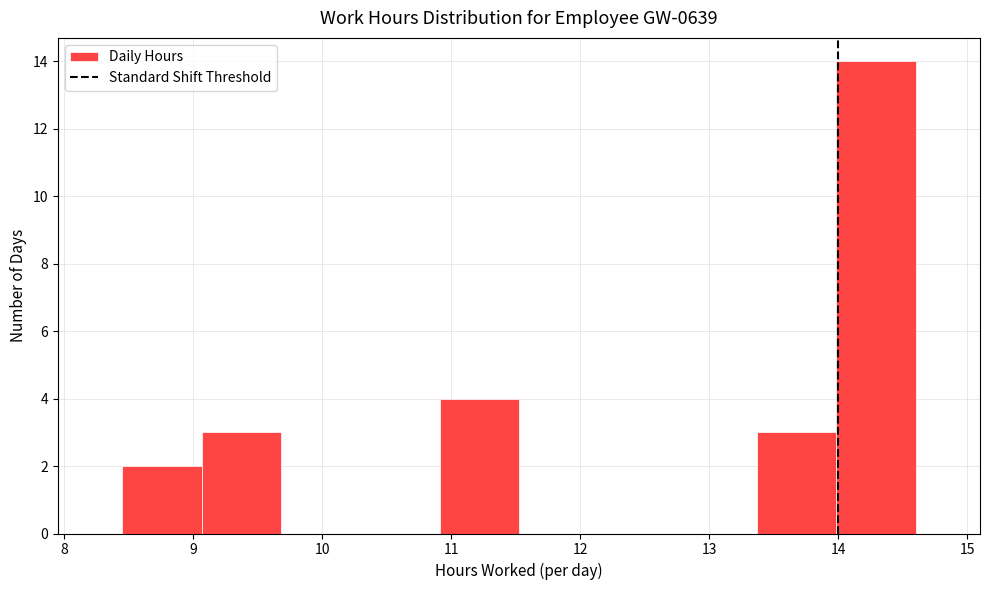

Reading left to right, list every bar in this chart as the range it spans on the x-axis followed by its height. Neither the bar edges nor the heights are printed on the chart, so give them approximately, as read against the axes.

8.5 to 9.1: 2
9.1 to 9.7: 3
9.7 to 10.3: 0
10.3 to 10.9: 0
10.9 to 11.5: 4
11.5 to 12.1: 0
12.1 to 12.8: 0
12.8 to 13.4: 0
13.4 to 14.0: 3
14.0 to 14.6: 14